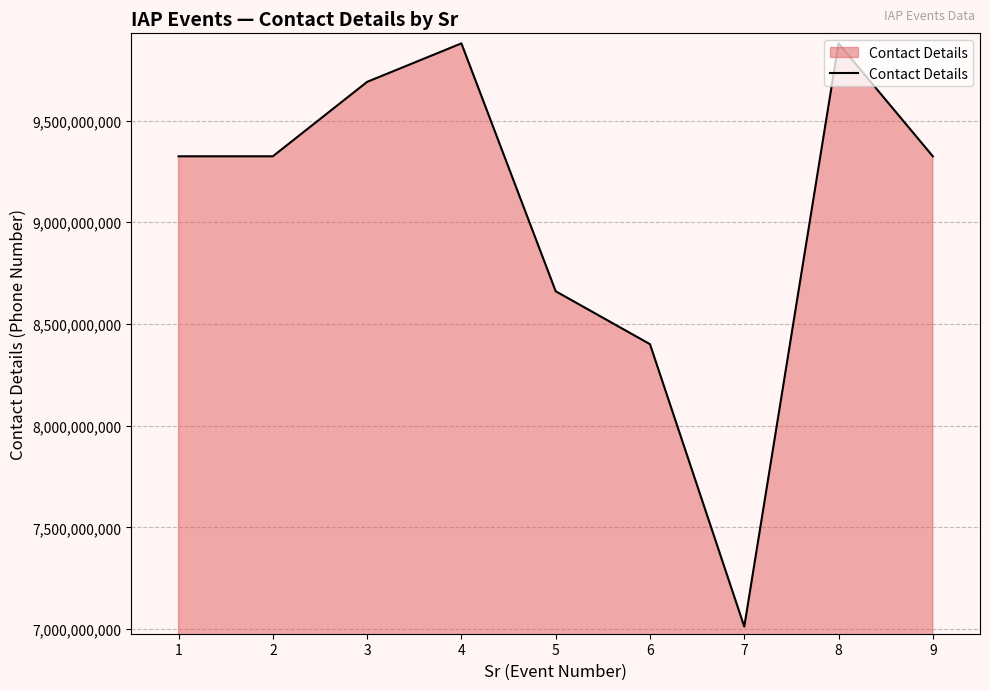

What is the difference between the values at 6 and 8?

1478395411